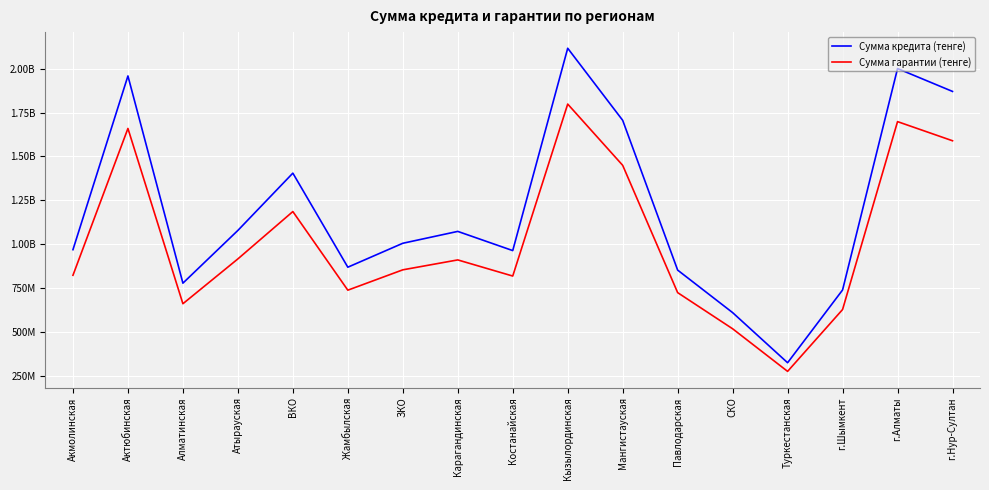

True or false: Сумма гарантии (тенге) and Сумма кредита (тенге) intersect in this chart.

False